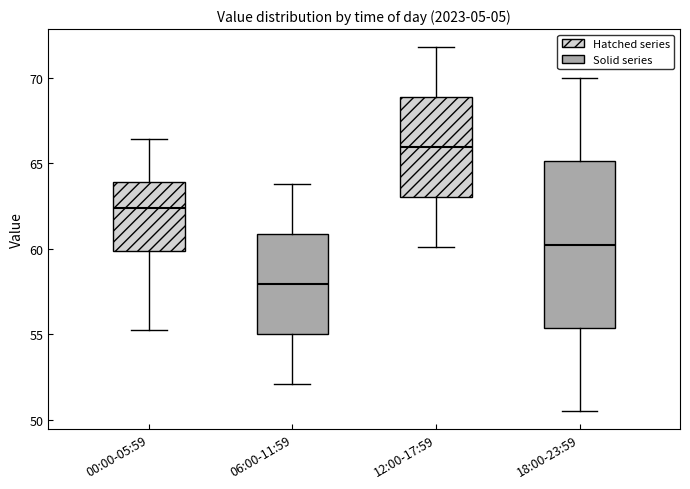

Where does the upper whisker of the box for 18:00-23:59 end on the y-axis? The values are not printed on the chart, so give them approximately, as read against the axis.

70.0